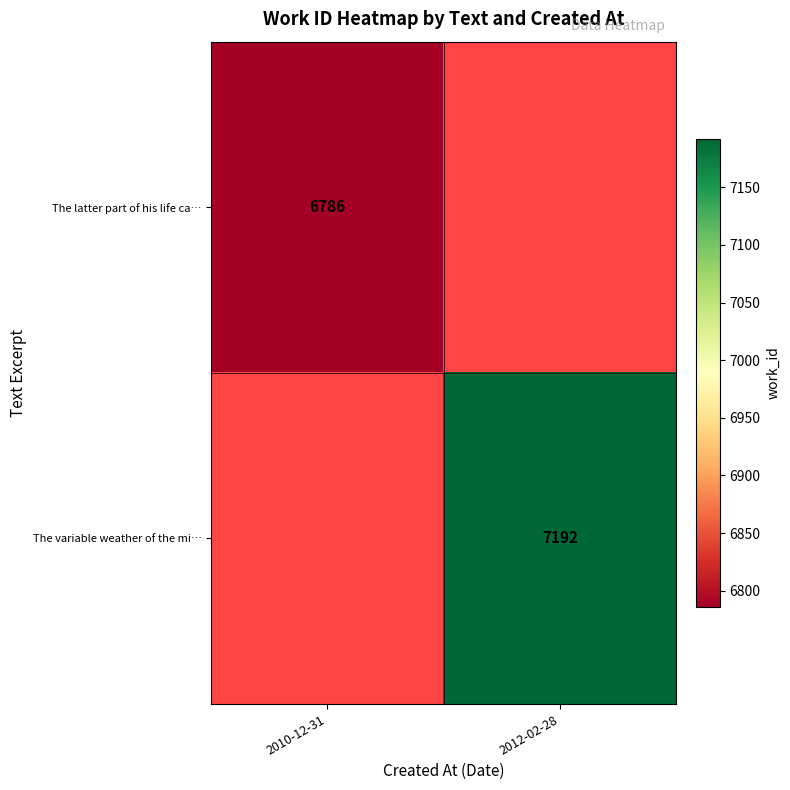

The The latter part of his life ca… series shows 2864 at 2010-12-31. True or false?

False